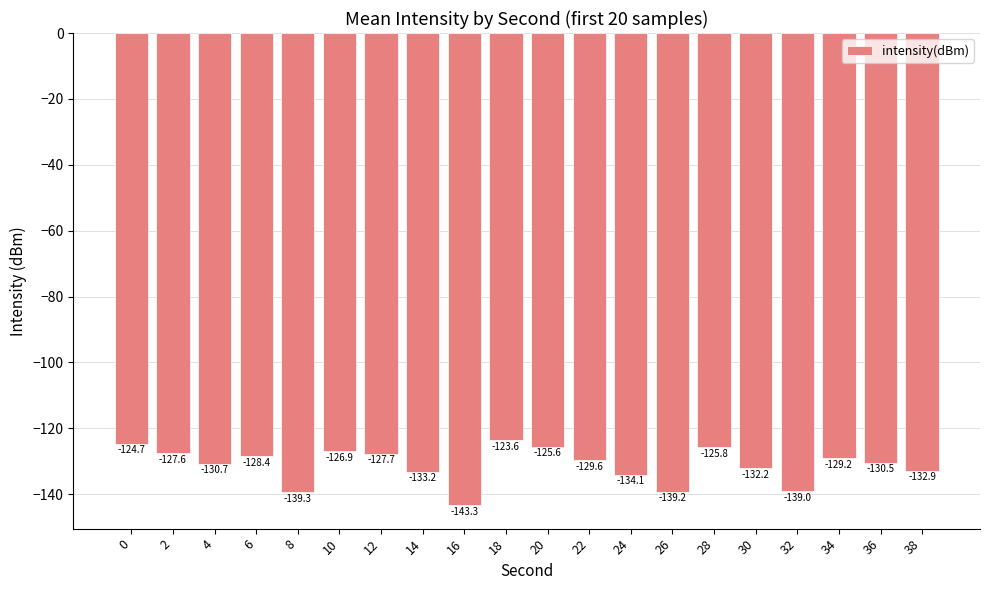

Are the bars horizontal?

No